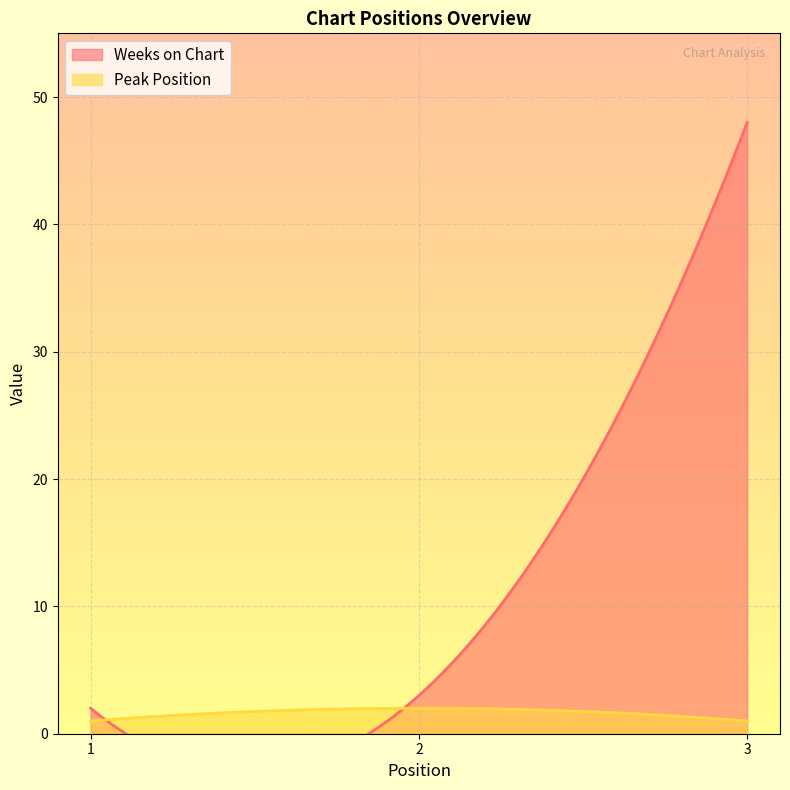

Which series has the largest total across all categories?

Weeks on Chart